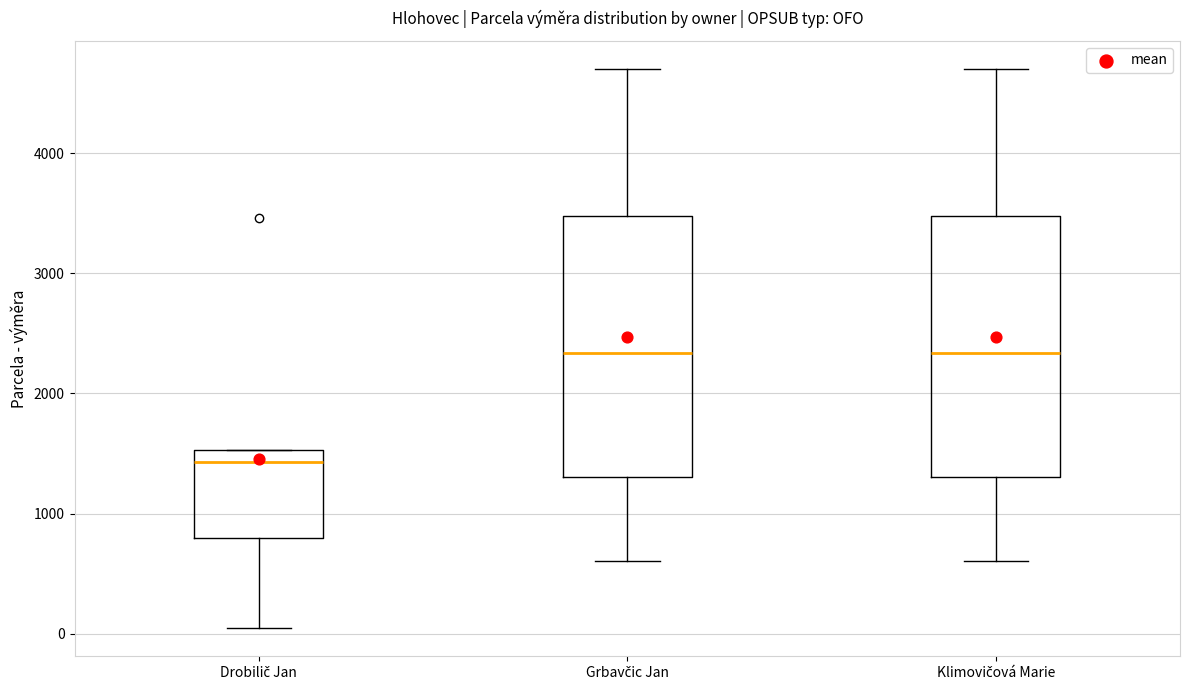

Reading left to right, read every box against the y-axis: the position of its median line, the range the box covers, and the ends of its whiskers. The values are not printed on the chart, so give them approximately, as read against the axis.

Drobilič Jan: median 1400, box 800 to 1500, whiskers 0 to 1500
Grbavčic Jan: median 2300, box 1300 to 3500, whiskers 600 to 4700
Klimovičová Marie: median 2300, box 1300 to 3500, whiskers 600 to 4700